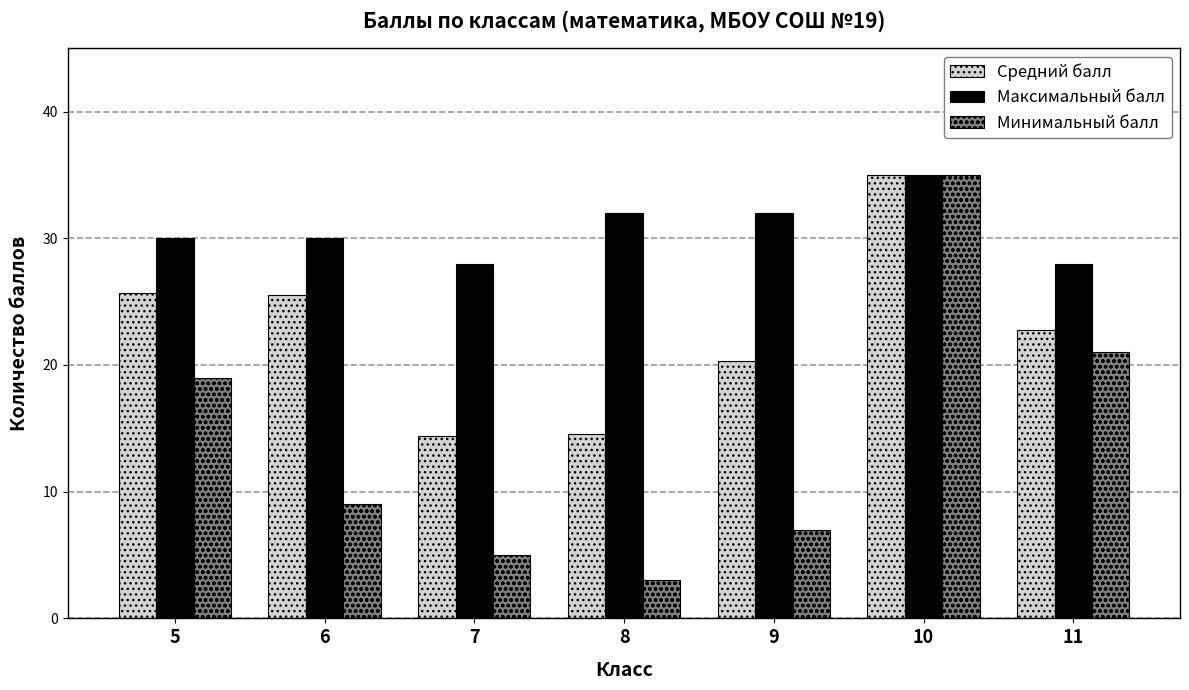

The value of Минимальный балл at 10 is 35.0. True or false?

True